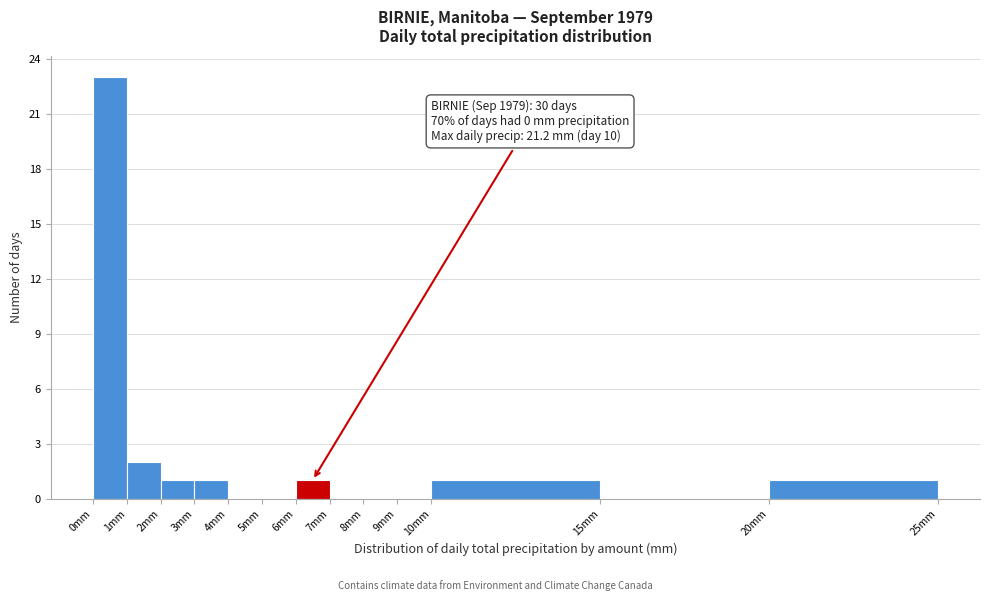

Which range on the x-axis has the tallest bar?

0 to 1